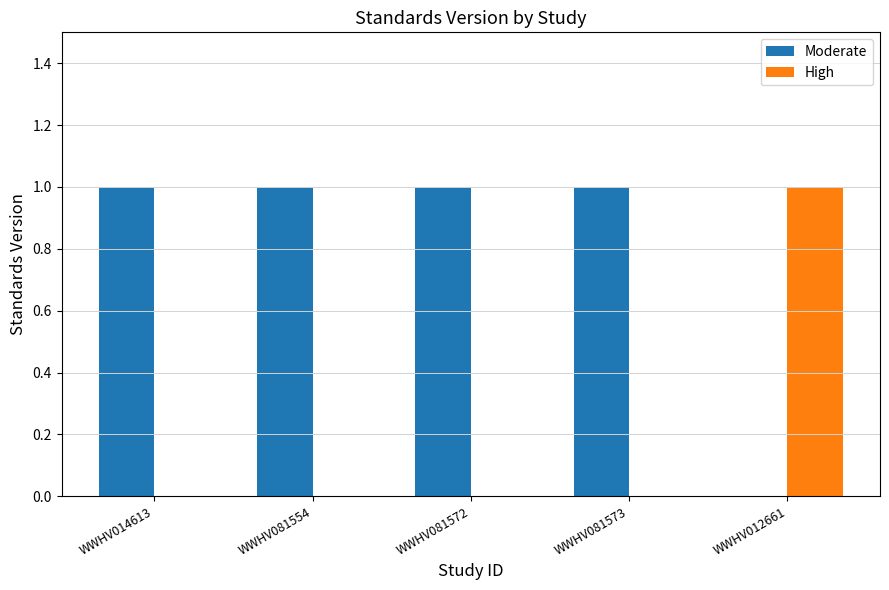

Reading right to left, list all the values displayed in this chart.

Moderate: 0	1	1	1	1
High: 1	0	0	0	0